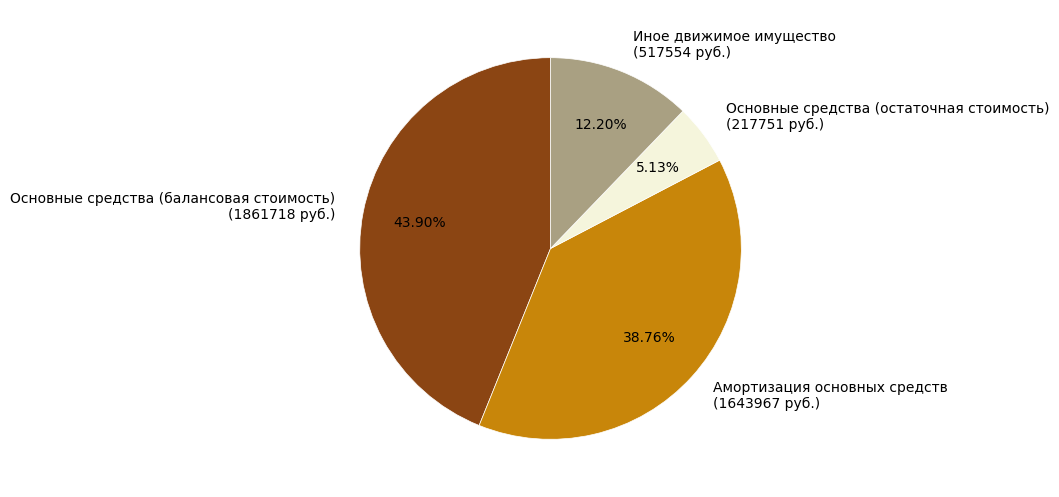

The Основные средства (остаточная стоимость) slice represents 15% of the pie. True or false?

False